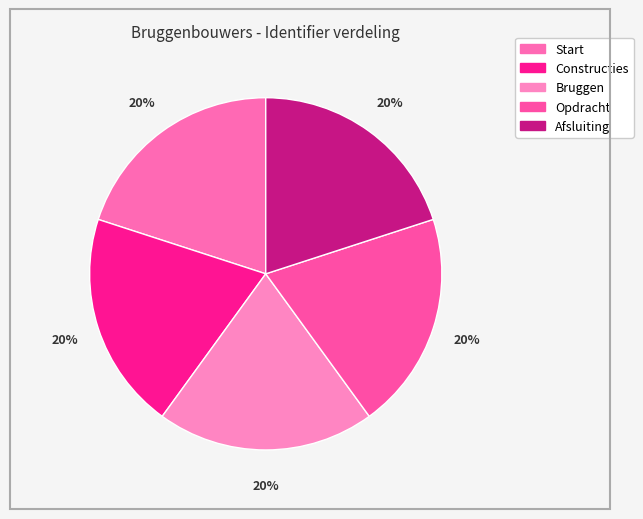

To the nearest percent, what portion does Start represent?

20%